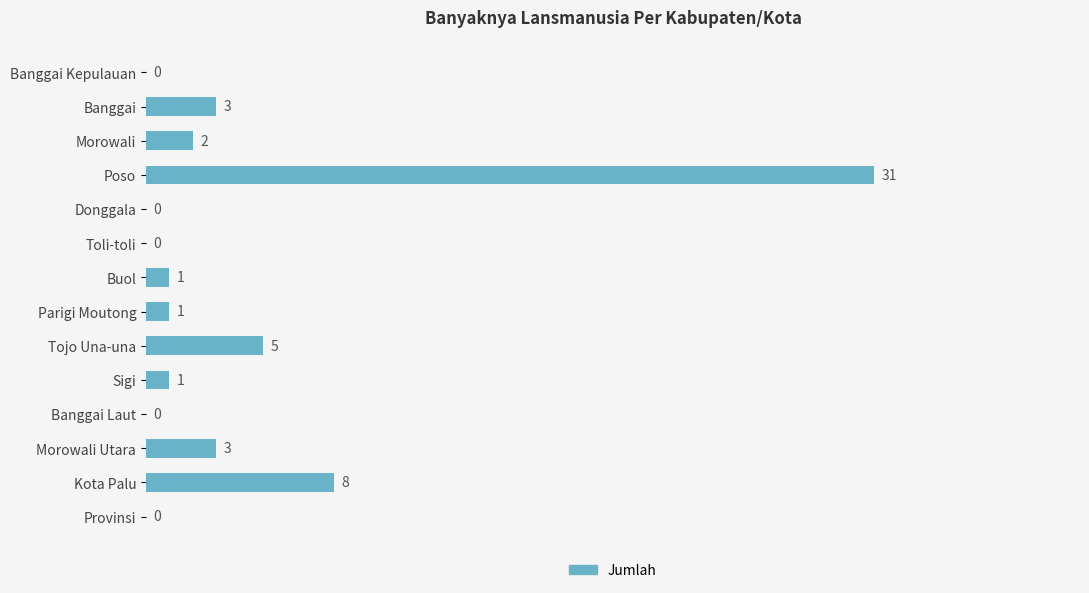

Reading top to bottom, list all the values displayed in this chart.

Banggai Kepulauan=0	Banggai=3	Morowali=2	Poso=31	Donggala=0	Toli-toli=0	Buol=1	Parigi Moutong=1	Tojo Una-una=5	Sigi=1	Banggai Laut=0	Morowali Utara=3	Kota Palu=8	Provinsi=0